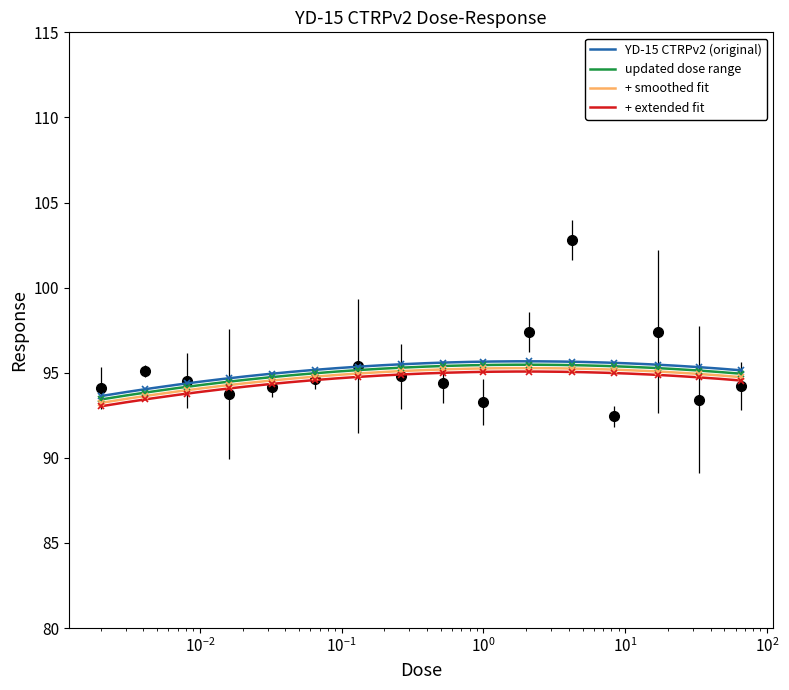

Count the number of values greater than 94.

12